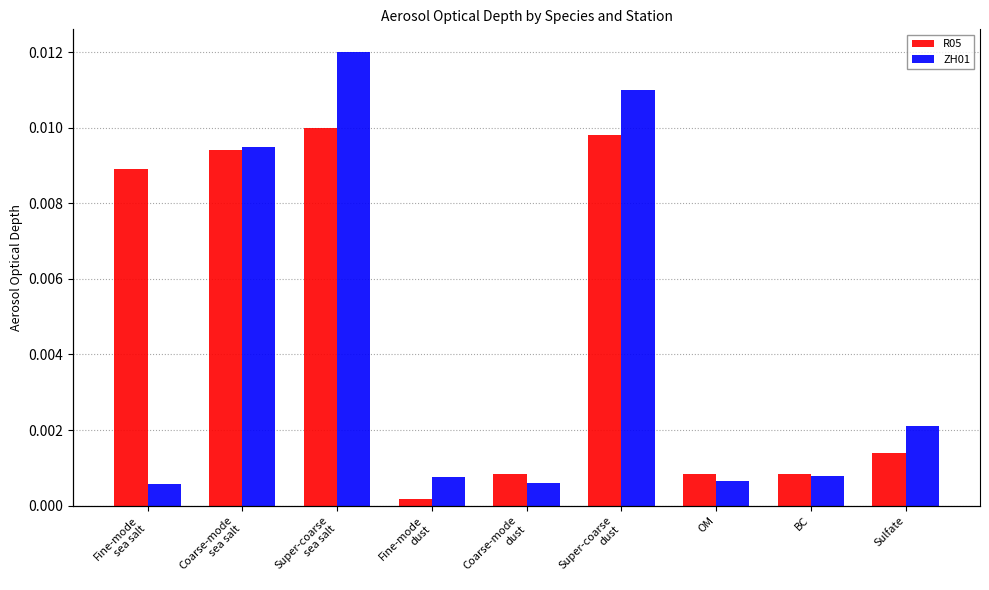

Which has a higher value, Fine-mode
dust or Super-coarse
dust?

Super-coarse
dust